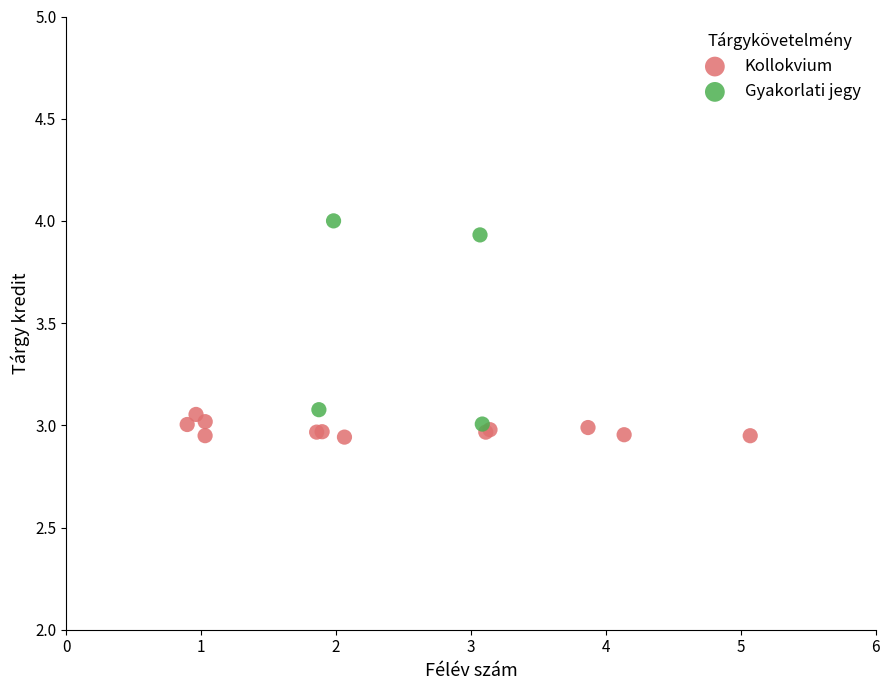

Which series contains the highest Y value?

Gyakorlati jegy